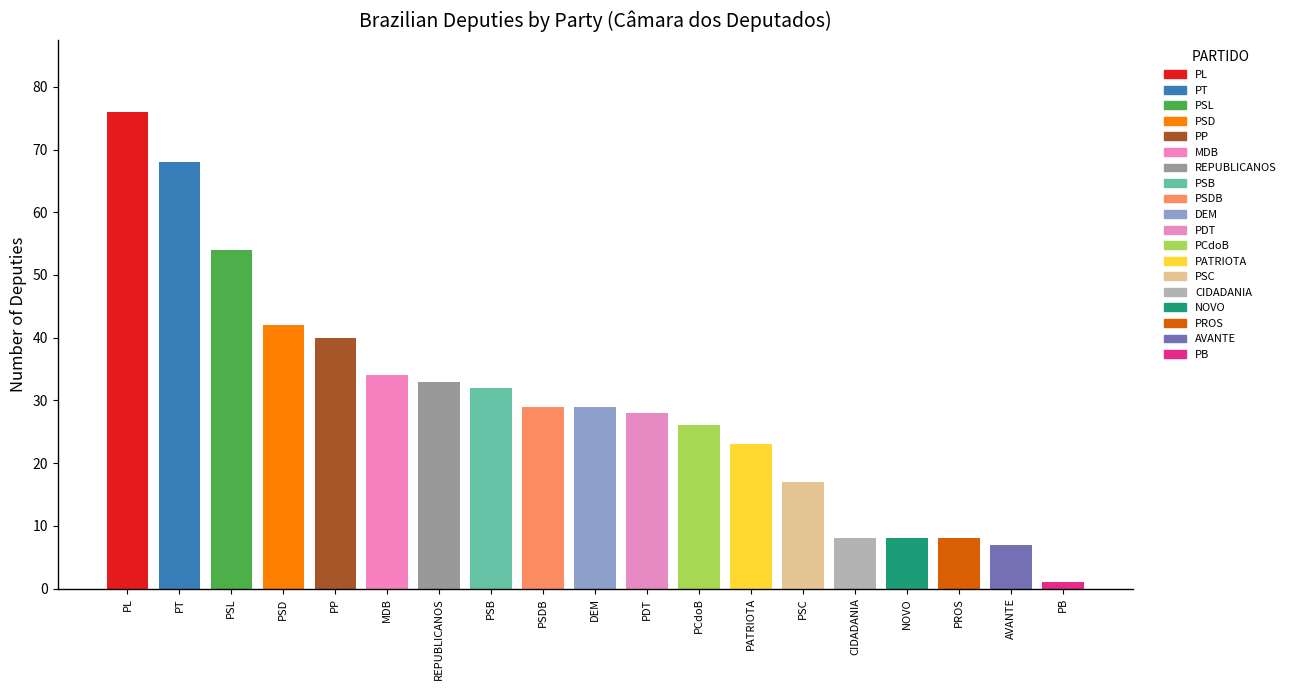

Between PSL and PP, which is larger?

PSL